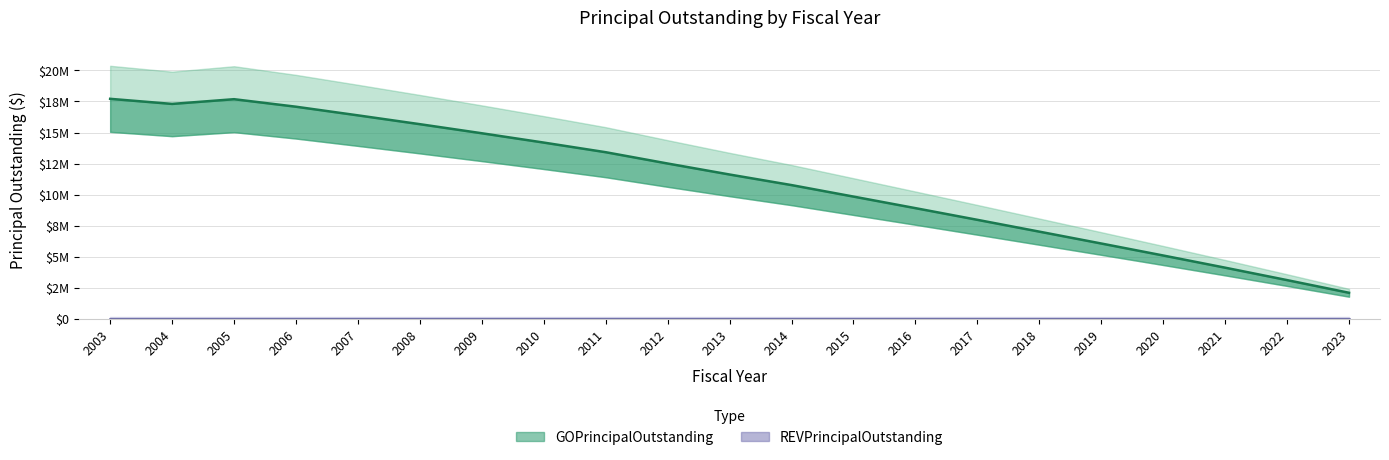

What is the value of the 17th point from the left?

6075000